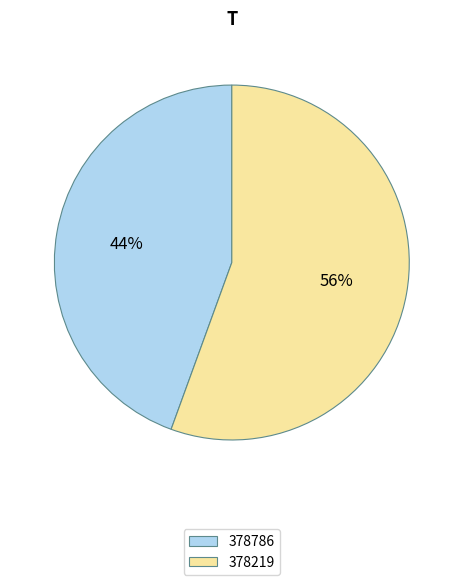

Which slice is the largest?

378219